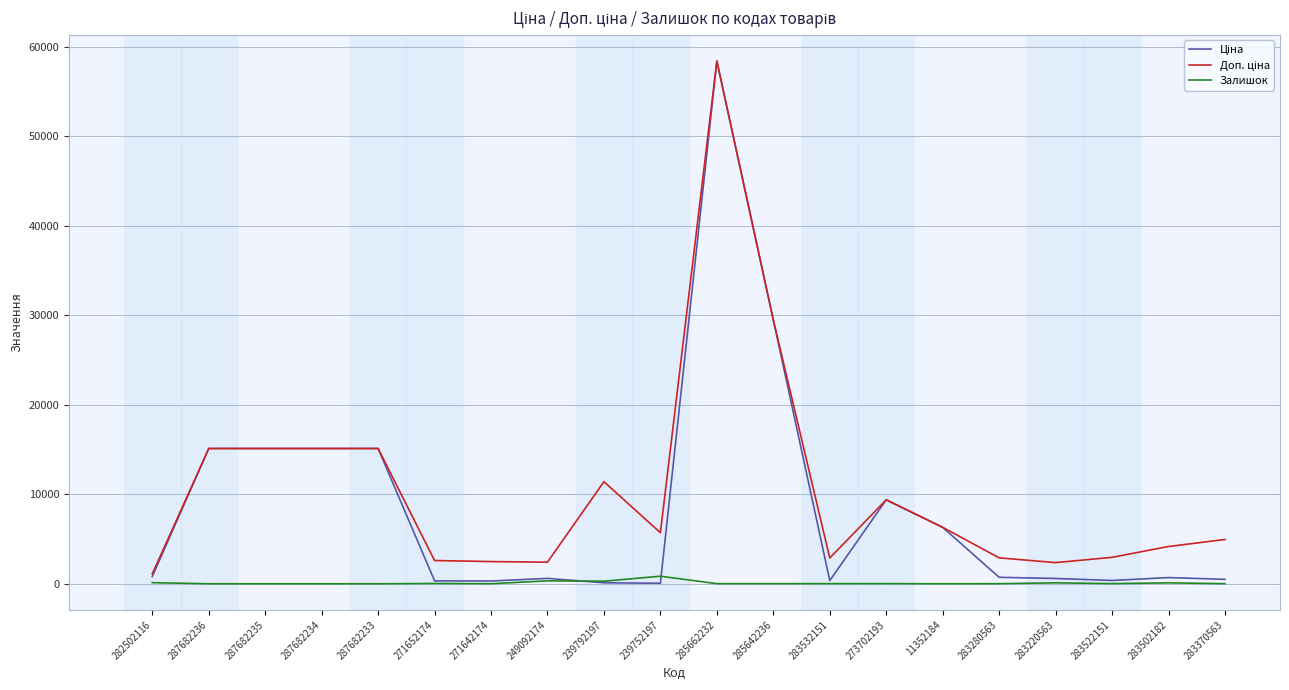

Which label corresponds to the largest value in the chart?

285662232